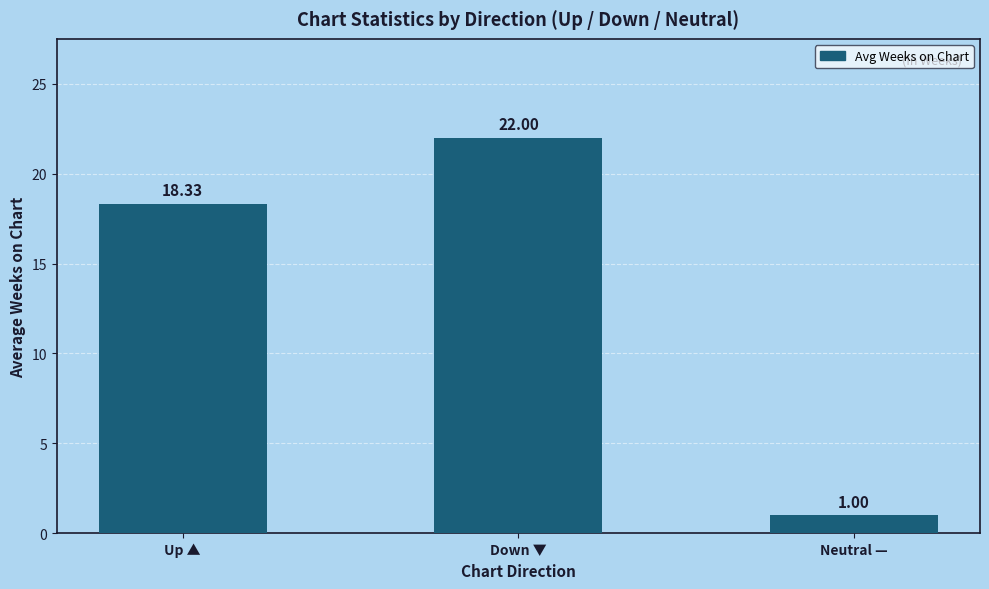

Approximately how many times larger is the value at Up ▲ compared to Down ▼?

0.8